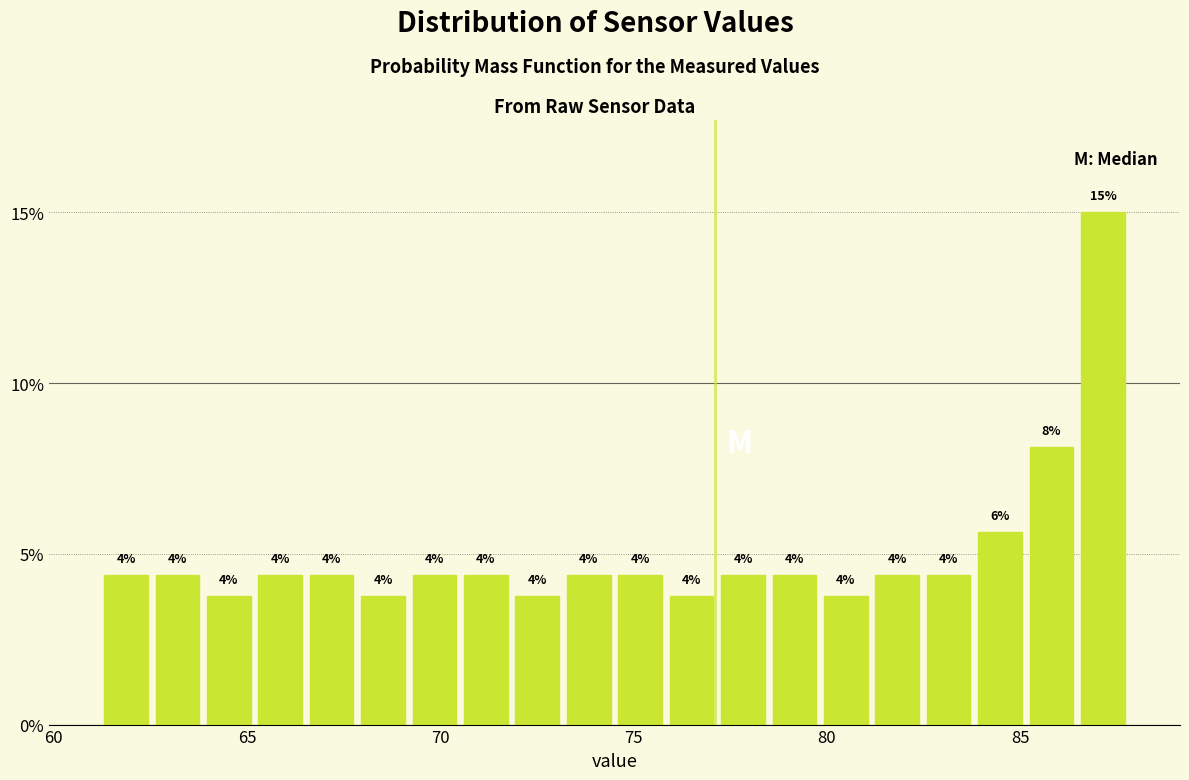

Read against the x-axis, roughly where is the centre of the tallest bar?

87.0